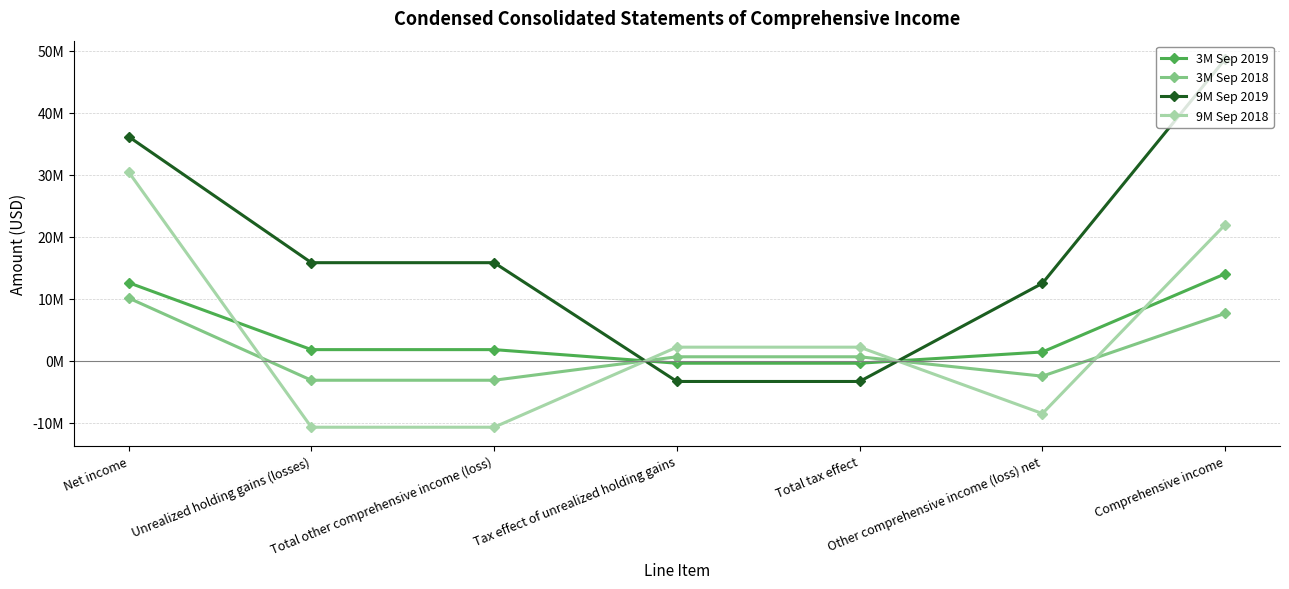

Is the value of 3M Sep 2019 at Total tax effect greater than the value of 3M Sep 2018 at Net income?

No